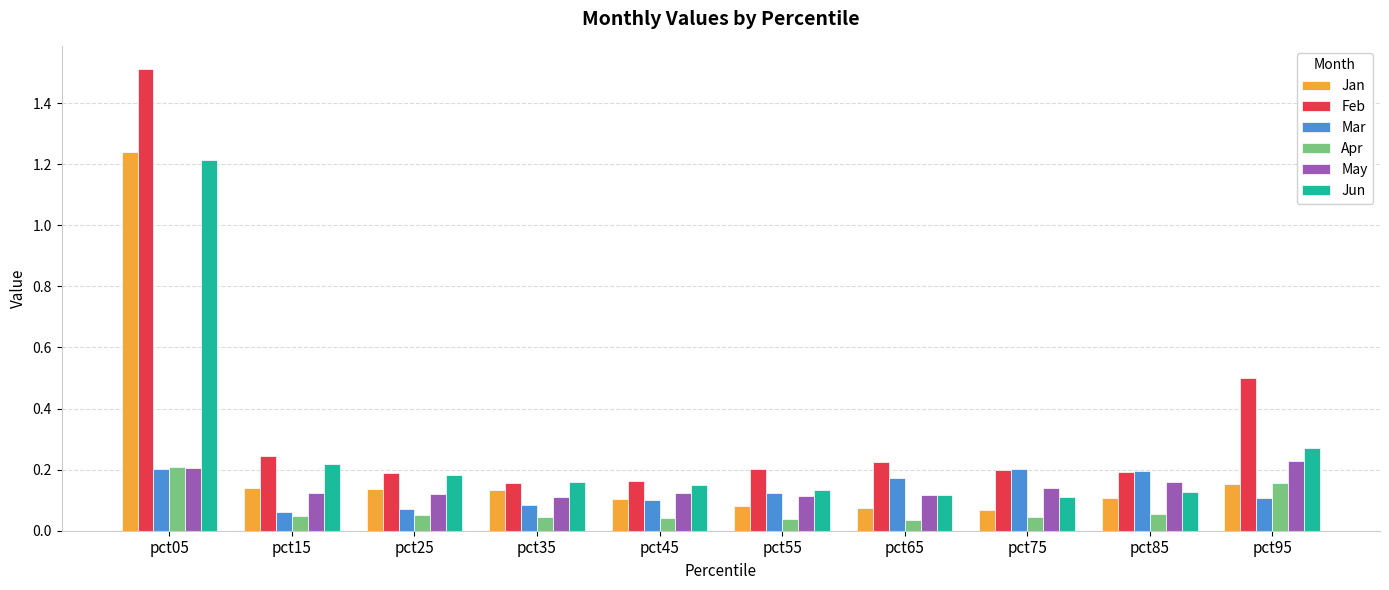

Which series has the largest total across all categories?

Feb